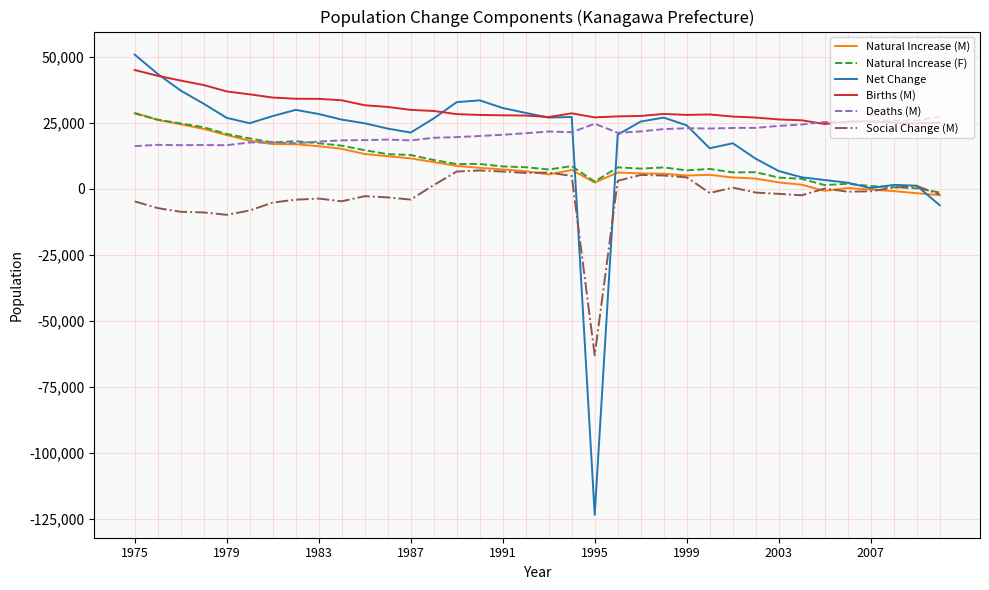

Does the chart display data point markers on the line(s)?

No